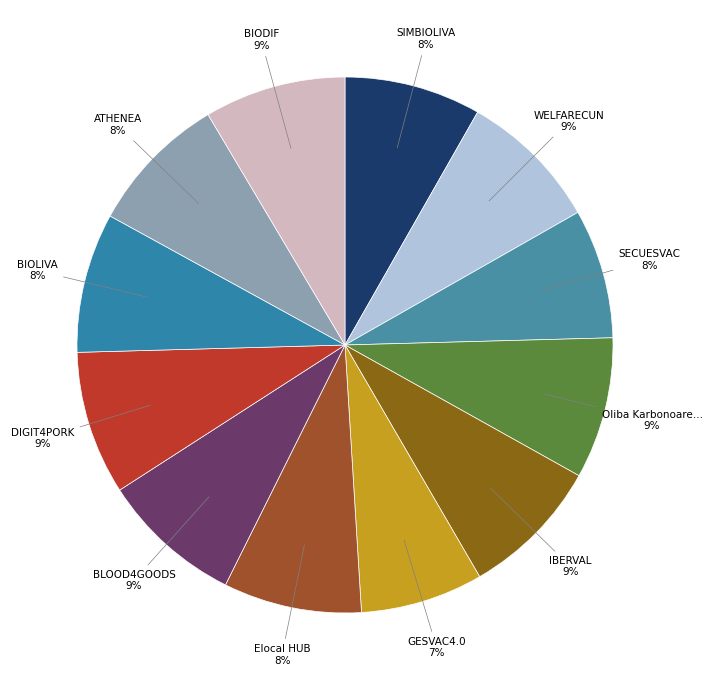

Count the number of slices in the pie.

12